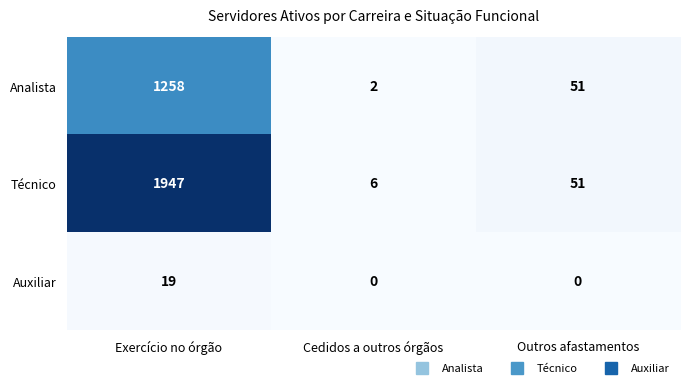

Which series has the largest total across all categories?

Técnico